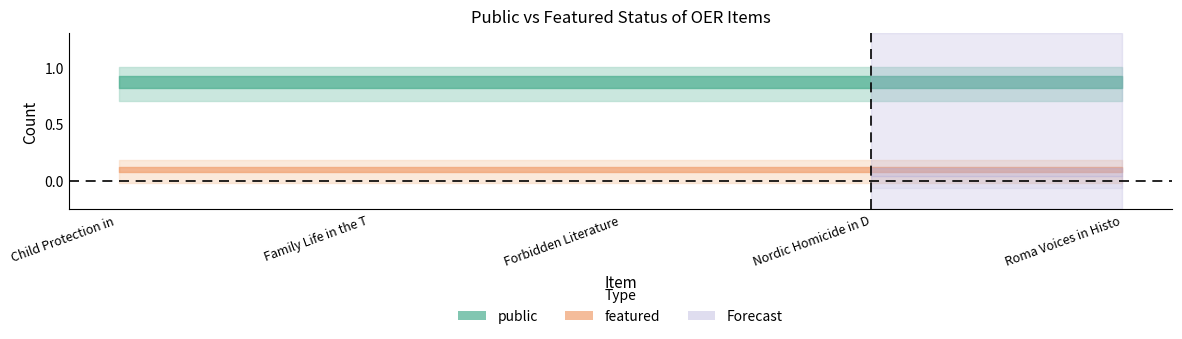

What is the label of the 4th point from the left?

Nordic Homicide in Deep Time